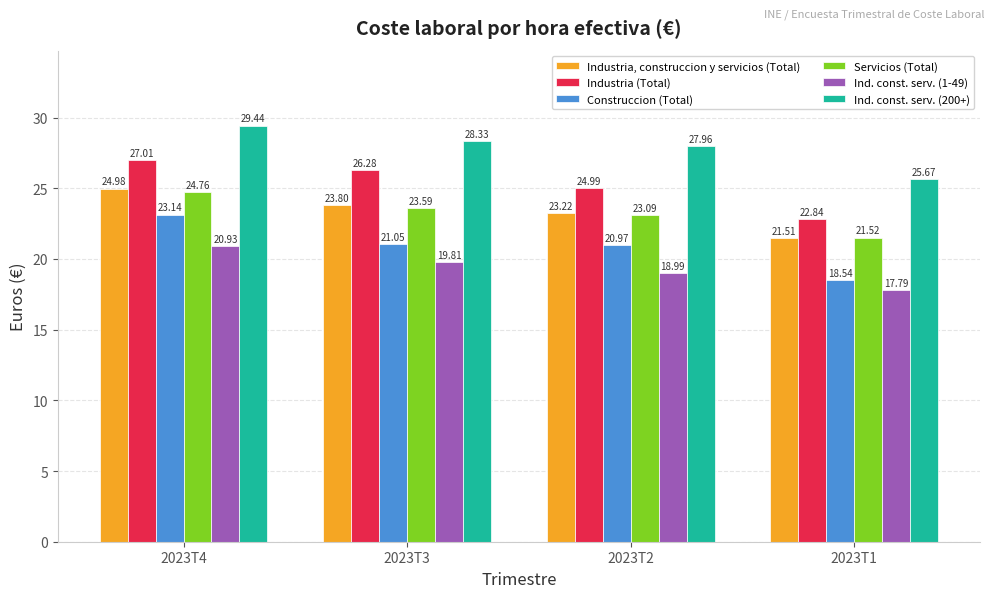

Reading right to left, transcribe all the data shown in this chart.

Industria, construccion y servicios (Total): 21.5	23.2	23.8	25.0
Industria (Total): 22.8	25.0	26.3	27.0
Construccion (Total): 18.5	21.0	21.1	23.1
Servicios (Total): 21.5	23.1	23.6	24.8
Ind. const. serv. (1-49): 17.8	19.0	19.8	20.9
Ind. const. serv. (200+): 25.7	28.0	28.3	29.4